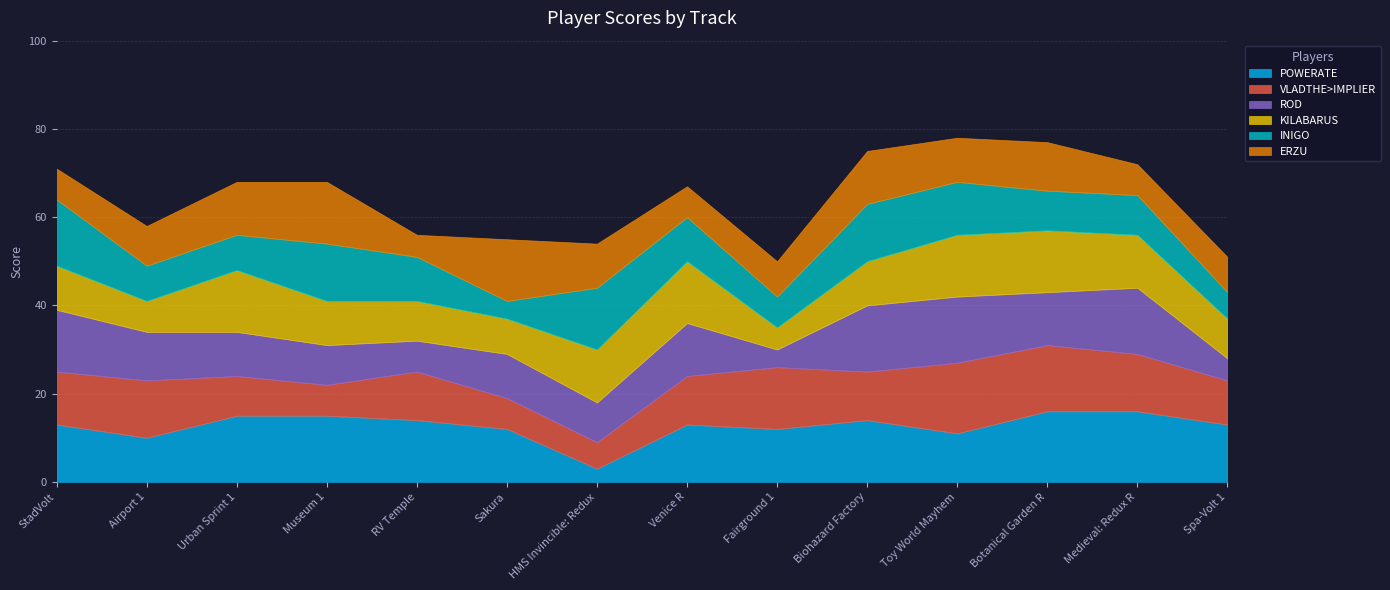

Count the number of categories in the chart.

14